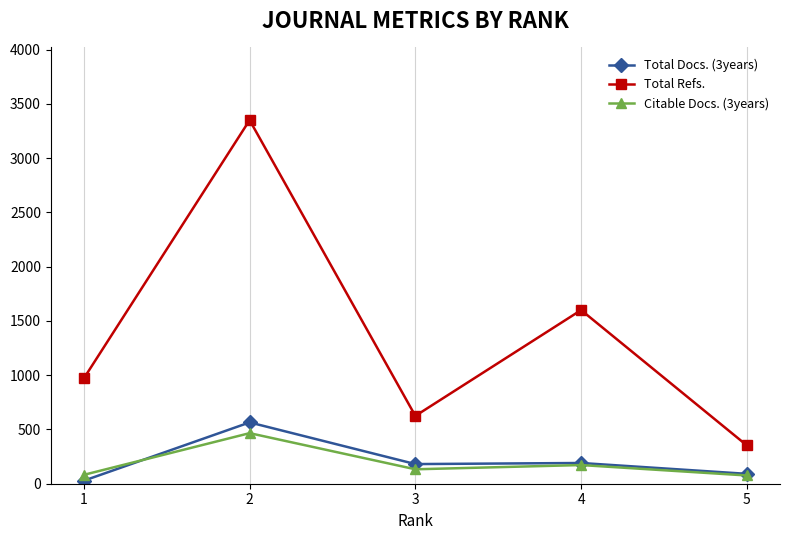

Which series has the largest total across all categories?

Total Refs.